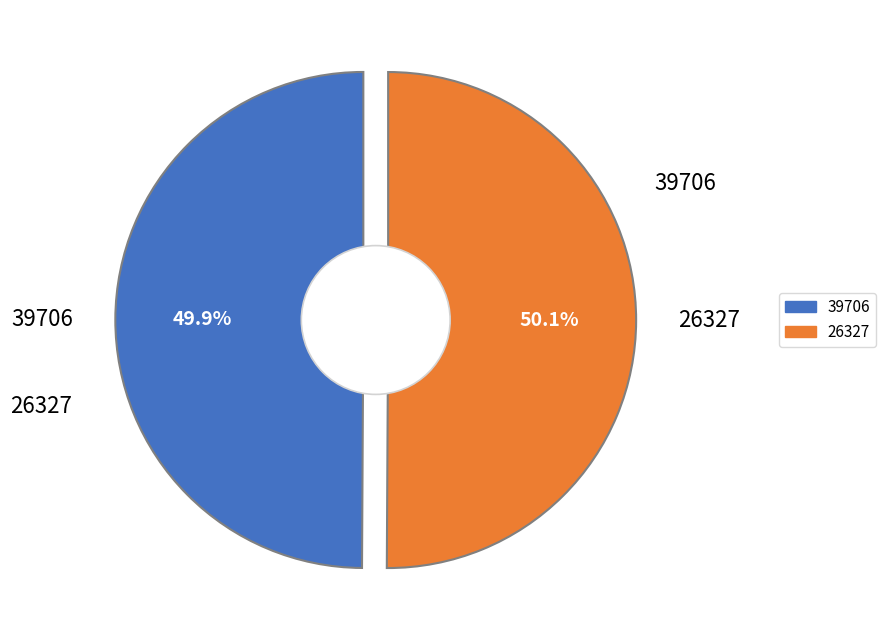

How many slices are in this pie chart?

2